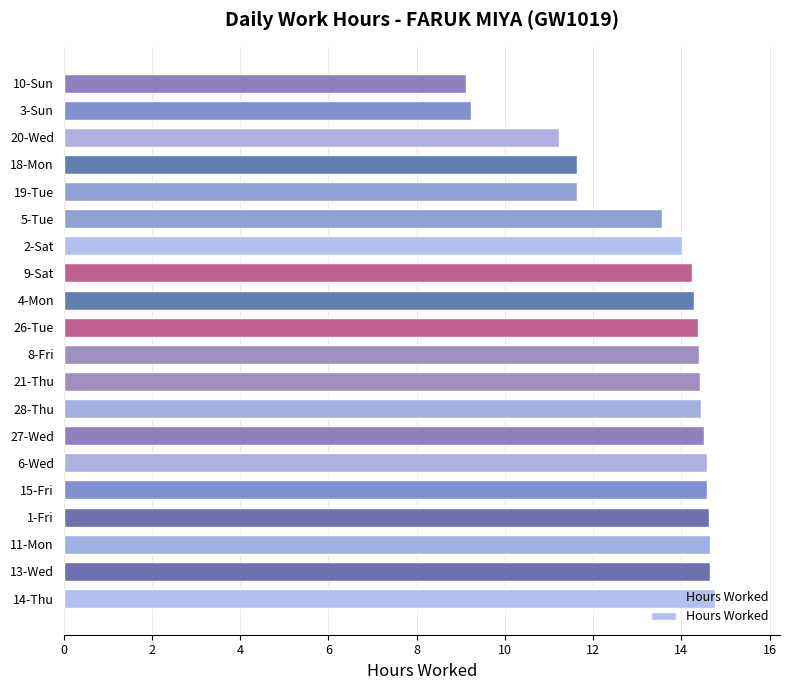

At which label is the value closest to 11?

20-Wed